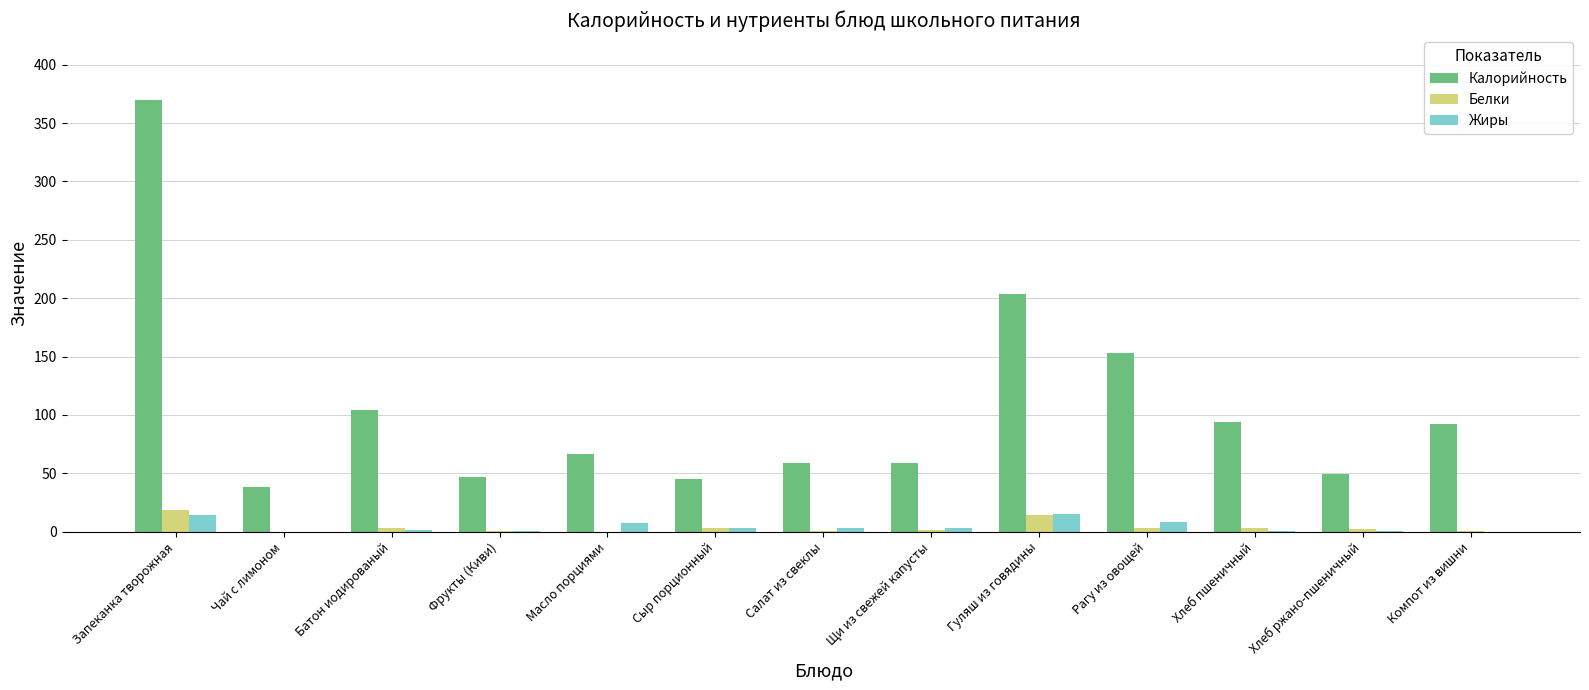

What is the sum of the Калорийность values at Фрукты (Киви) and Запеканка творожная?

416.9